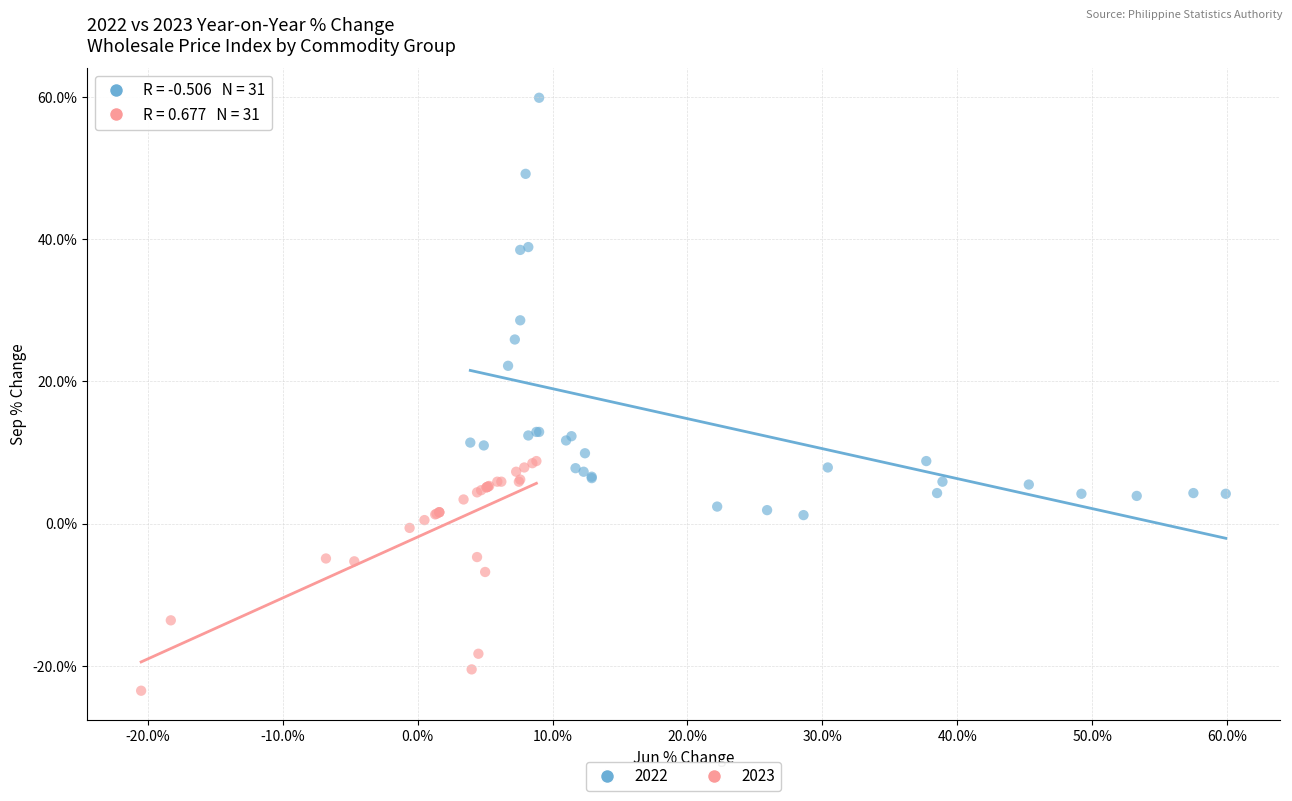

What are all the series names shown in the legend?

2022, 2023